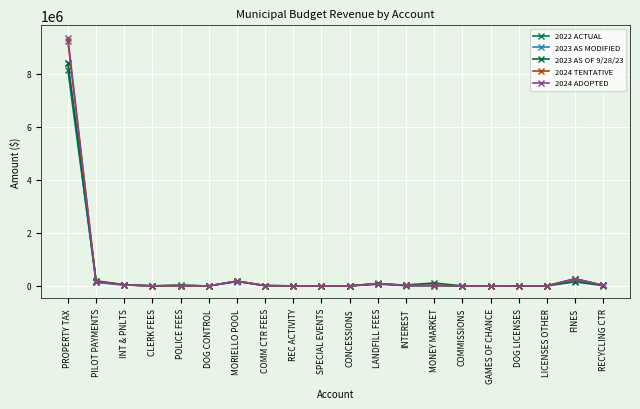

How many lines are shown in the chart?

5